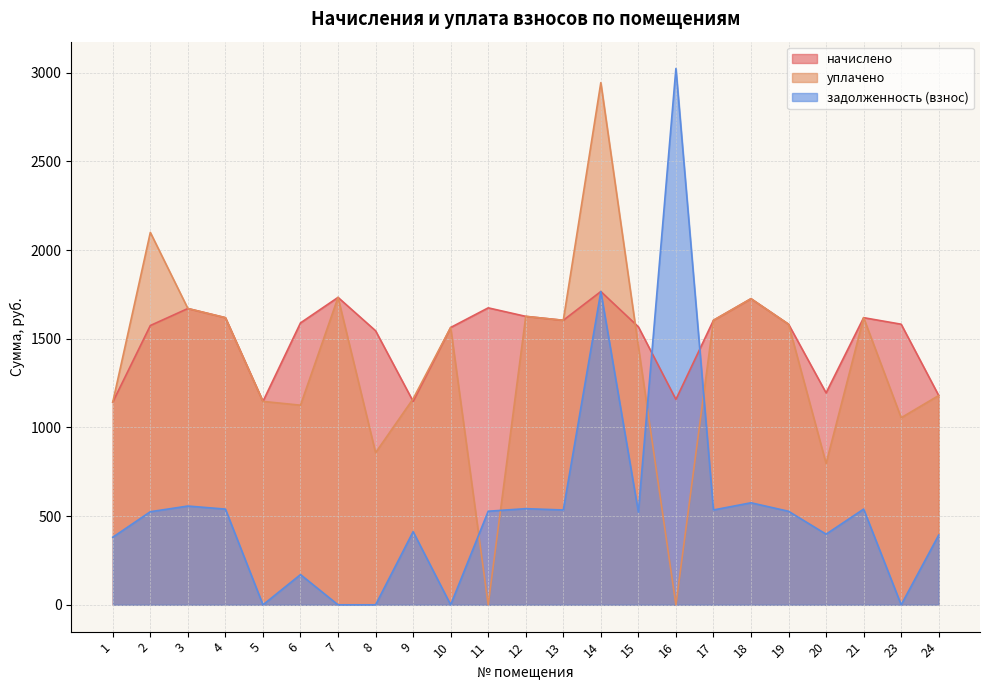

Reading left to right, extract all data points from this chart.

начислено: 1143.0	1574.3	1670.2	1618.6	1146.7	1589.1	1732.9	1544.8	1146.7	1563.3	1673.9	1626.0	1603.9	1766.1	1567.0	1157.7	1603.9	1725.5	1581.7	1194.6	1618.6	1581.7	1179.8
уплачено: 1143.0	2099.1	1670.2	1618.6	1146.7	1125.2	1732.9	857.5	1161.5	1563.3	0.0	1626.0	1603.8	2943.4	1455.7	0.0	1603.9	1725.5	1581.7	796.6	1618.6	1054.5	1179.8
задолженность (взнос): 381.0	524.8	556.7	539.5	0.0	170.3	0.0	0.0	412.5	0.0	527.5	542.0	534.5	1766.1	522.3	3023.2	534.6	575.2	527.2	398.2	539.5	0.0	393.3